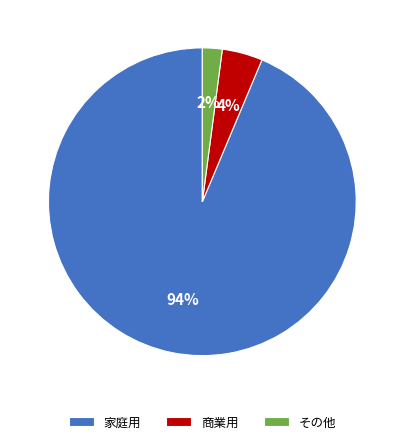

What is the majority slice?

家庭用